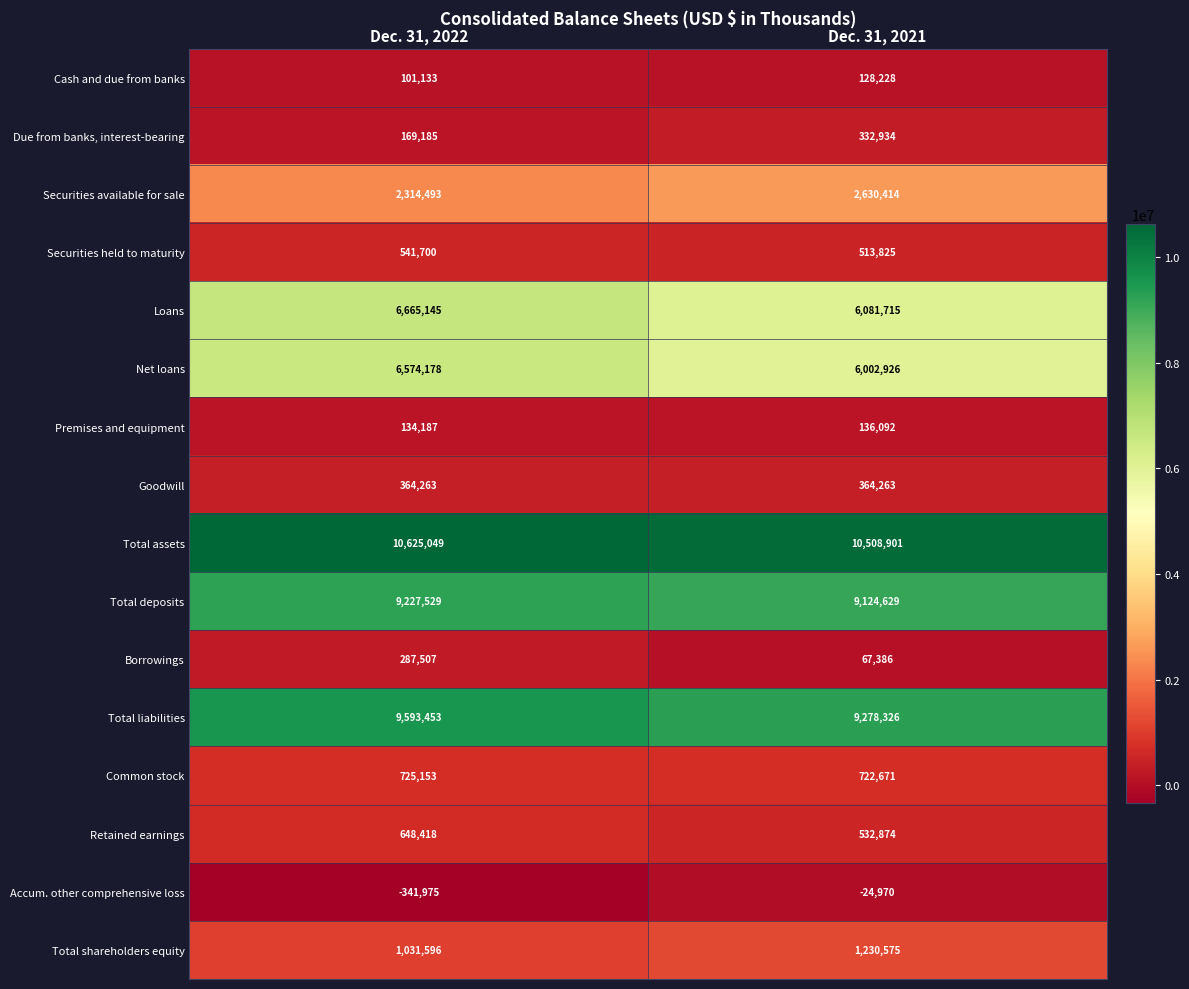

Which series changed the most between Dec. 31, 2022 and Dec. 31, 2021?

Loans